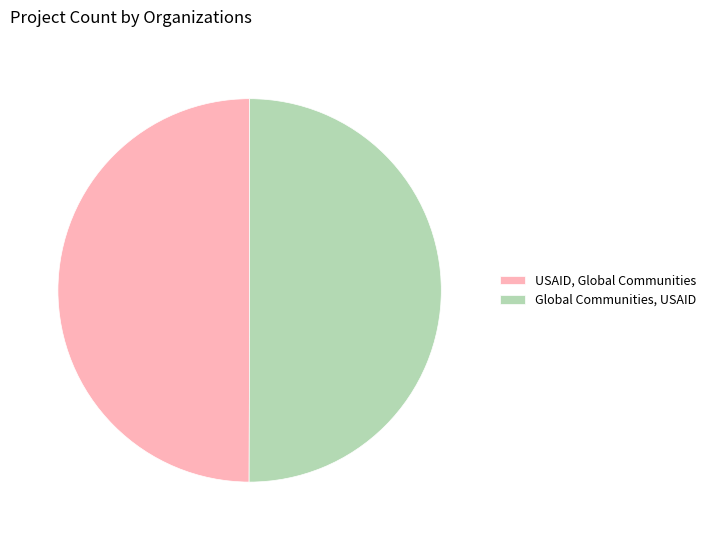

Is the sum of Global Communities, USAID and USAID, Global Communities greater than half?

Yes